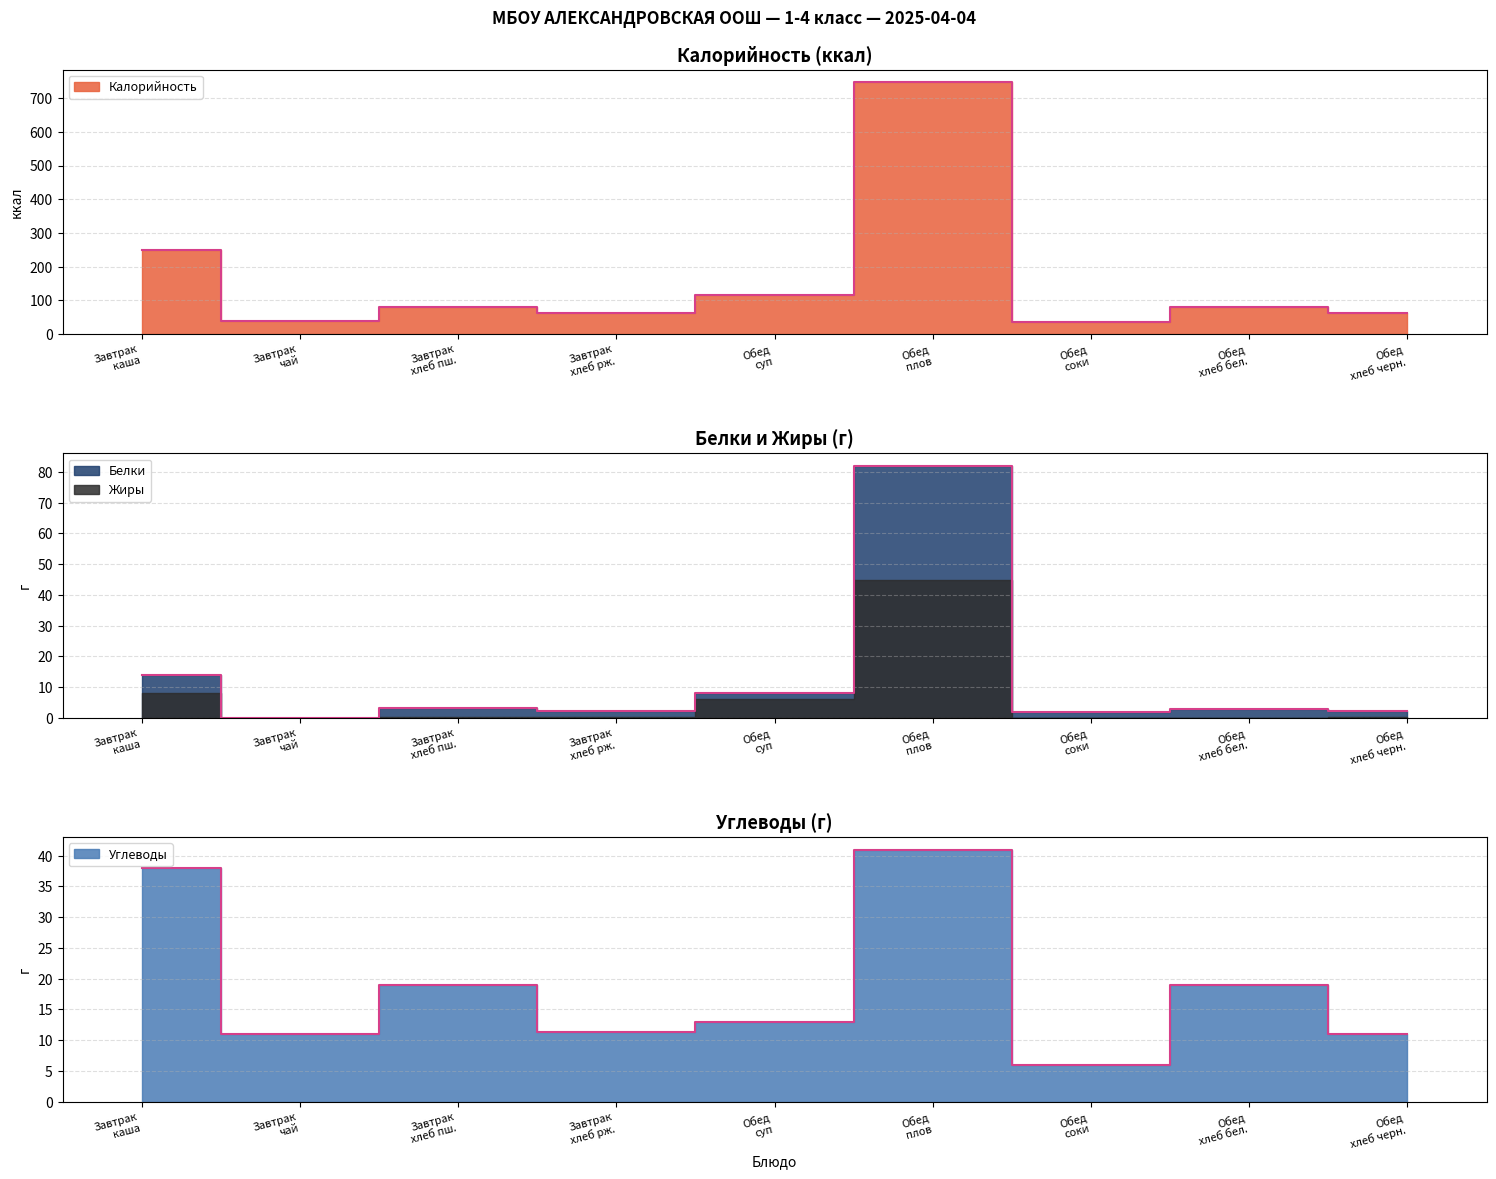

Is it true that Калорийность equals 68.9 at Завтрак чай?

False